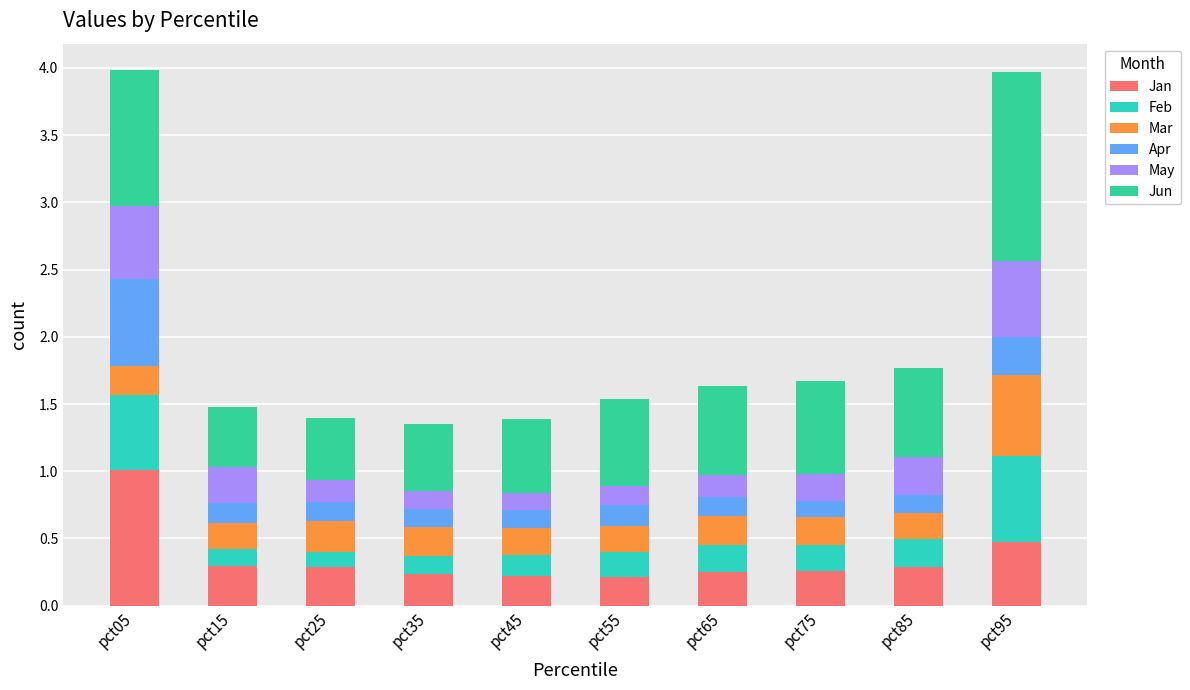

How many distinct data groups are displayed?

6